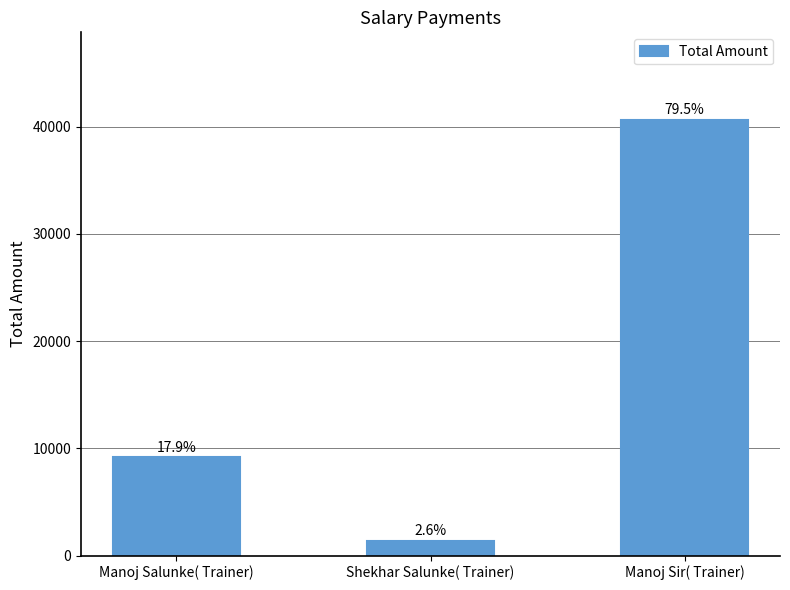

List the labels in order of value, smallest first.

Shekhar Salunke( Trainer), Manoj Salunke( Trainer), Manoj Sir( Trainer)